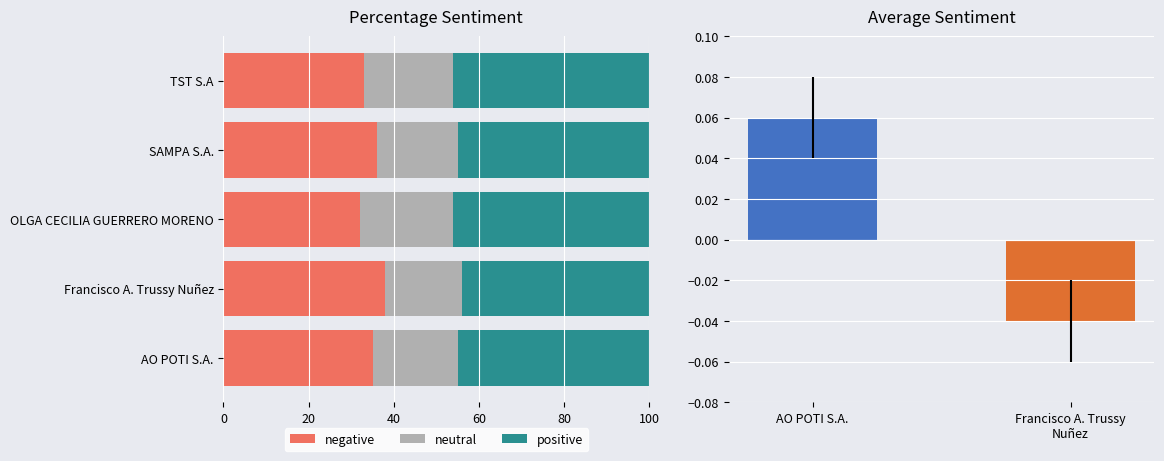

Is it true that negative equals 42 at OLGA CECILIA GUERRERO MORENO?

False